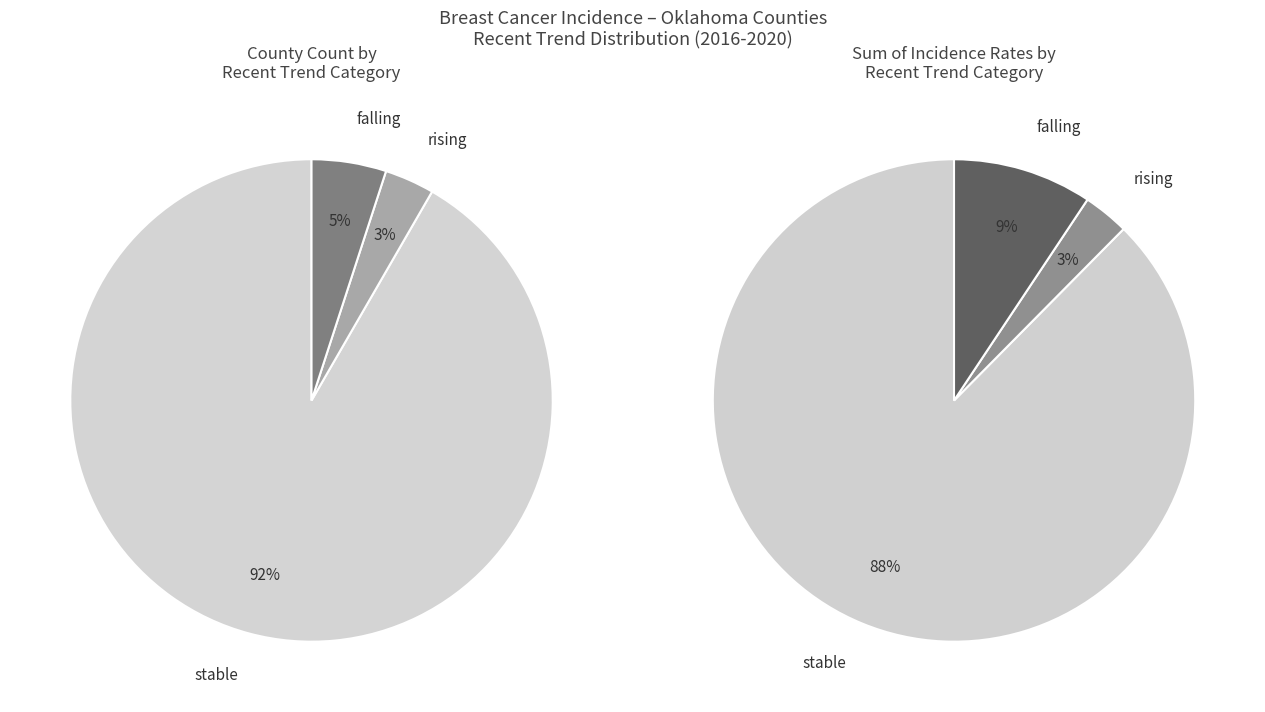

Is it true that falling is 5% of the pie?

True